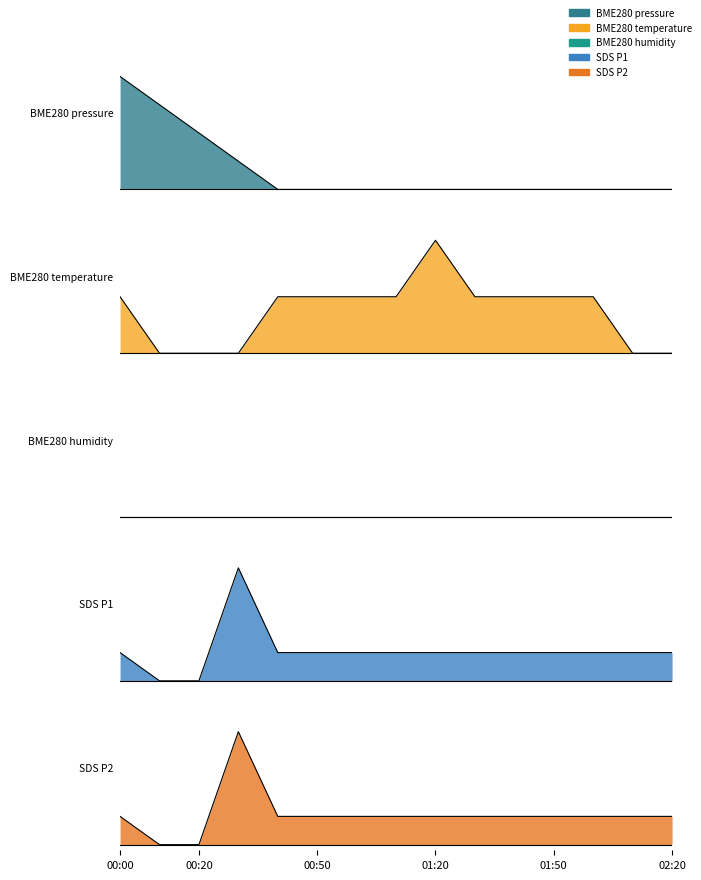

After their last crossing, which series has the higher values: BME280_temperature or SDS_P2?

SDS_P2